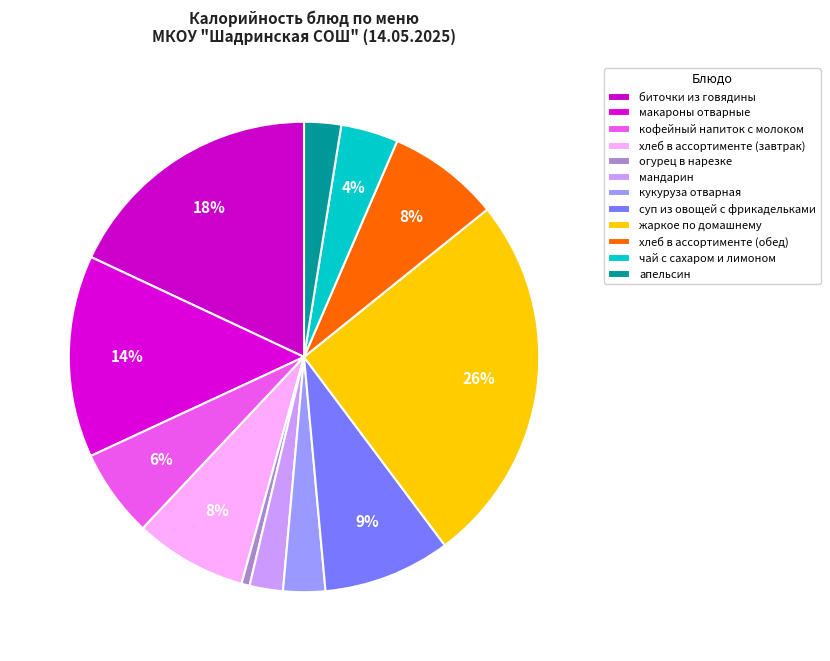

To the nearest percent, what is the difference between the жаркое по домашнему and огурец в нарезке slice percentages?

25%